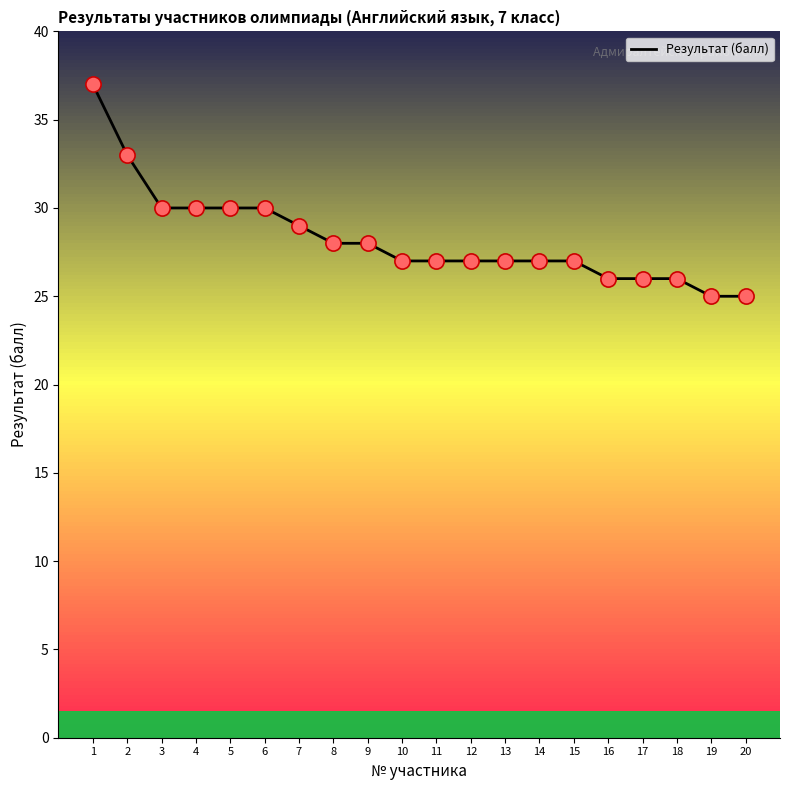

Between 9 and 17, which is larger?

9